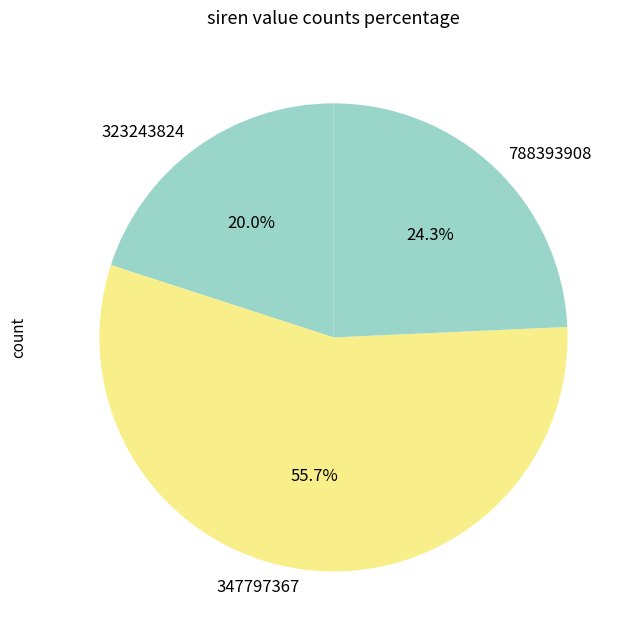

Which slice represents more than half of the pie?

347797367